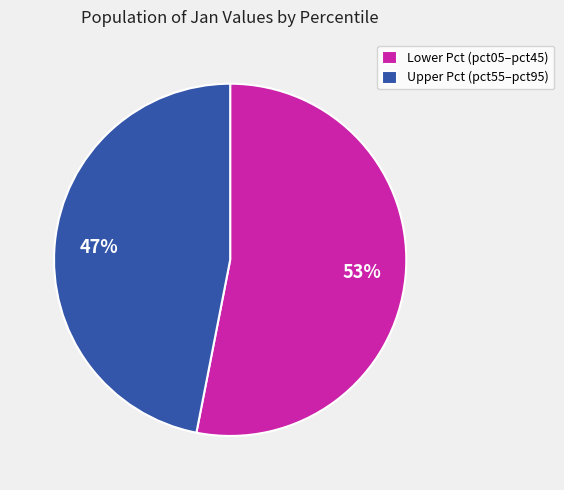

Does any single category account for the majority?

Yes